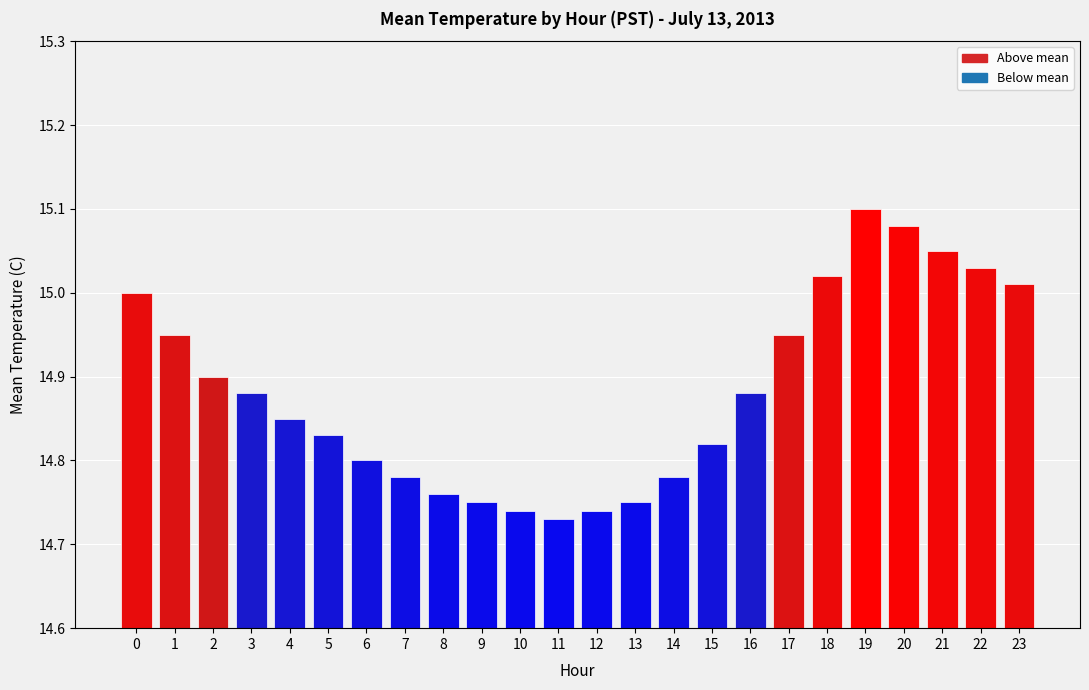

Which category has the highest value across all series?

19